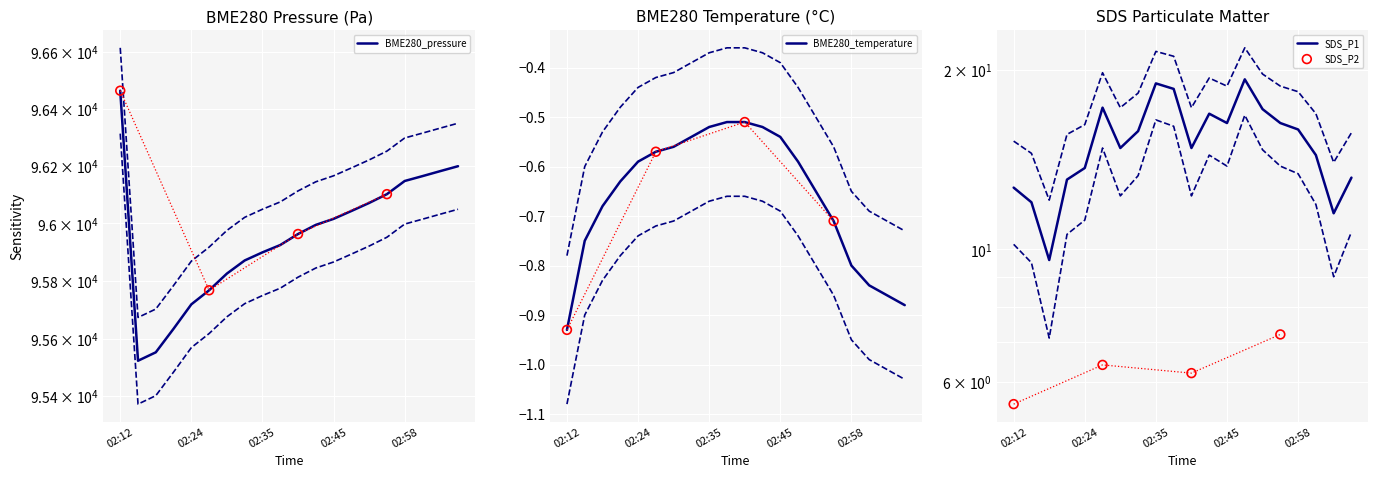

What is the total value across all series at 02:12?

96474.8